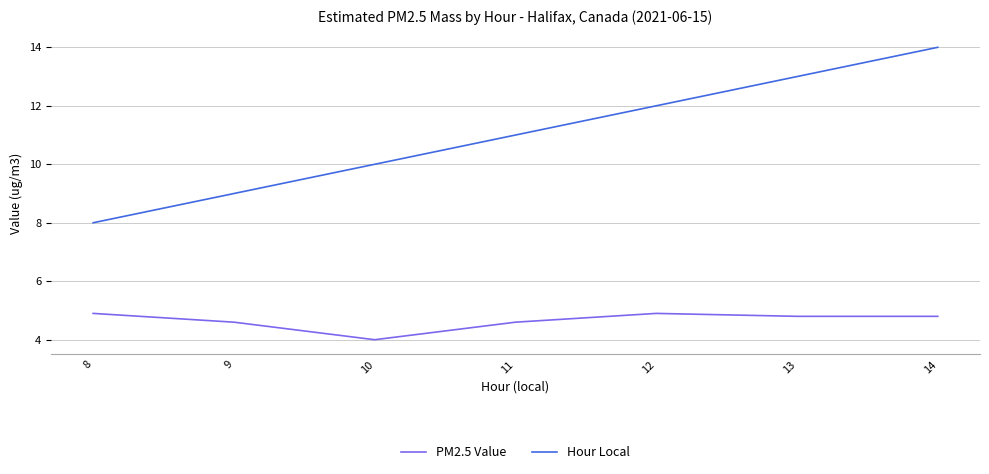

At which category does the chart reach its peak across all series?

14